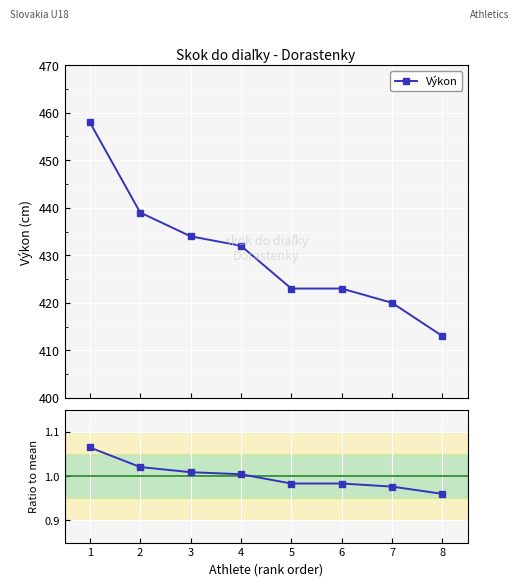

At 4, list the series in order from largest to smallest.

Výkon, Ratio to mean